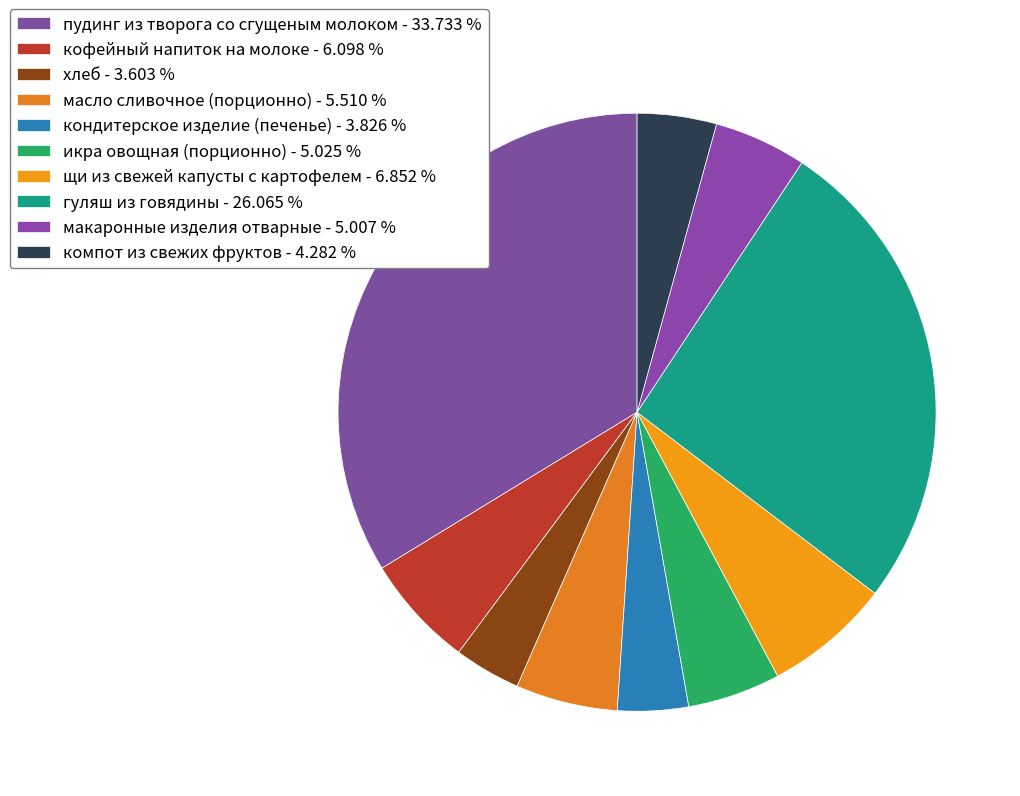

What is the total percentage of пудинг из творога со сгущеным молоком and щи из свежей капусты с картофелем?

40.6%